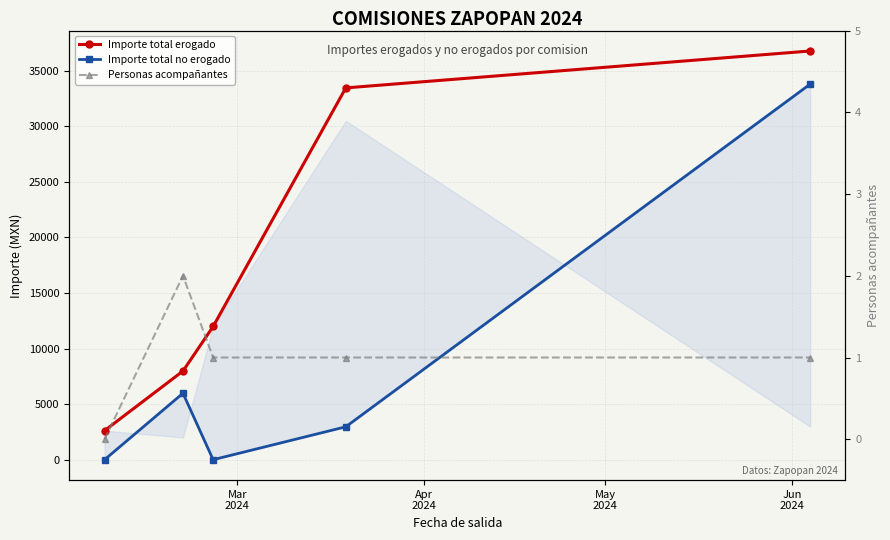

What is the difference between the maximum and minimum values in the Importe total erogado series?

34145.3